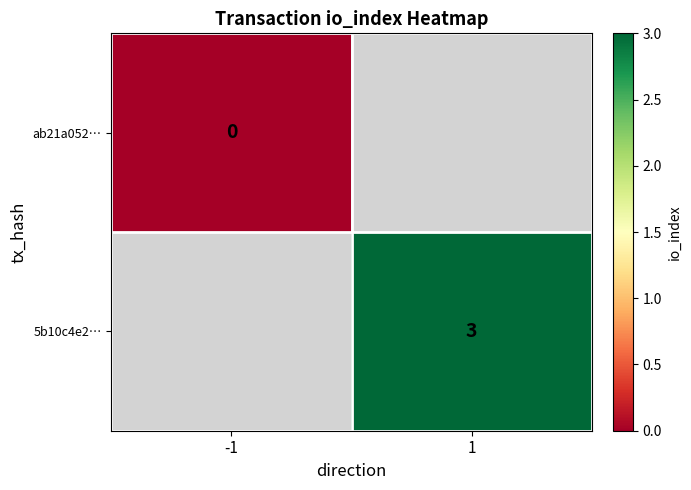

The value of 5b10c4e2… at 1 is 4. True or false?

False